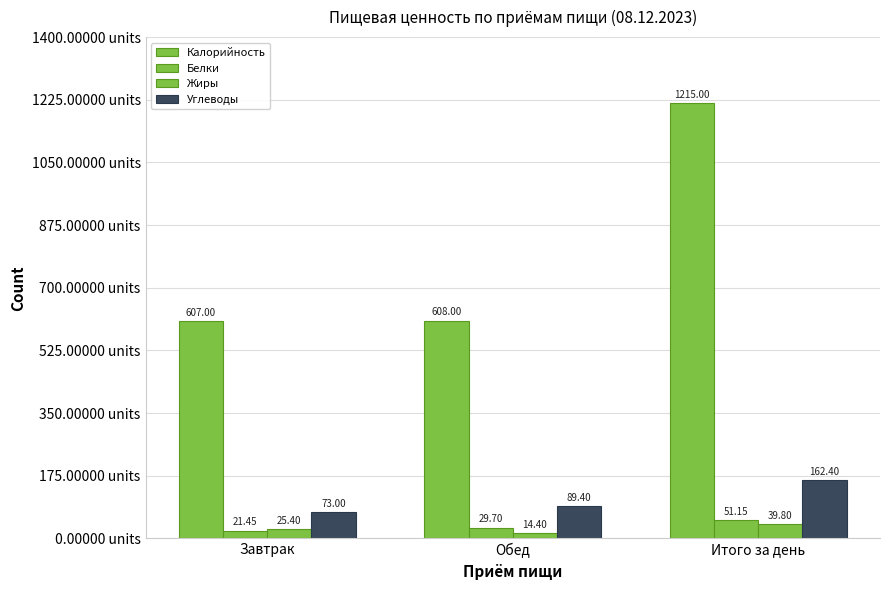

Reading right to left, extract all data points from this chart.

Калорийность: 1215.0	608.0	607.0
Белки: 51.1	29.7	21.4
Жиры: 39.8	14.4	25.4
Углеводы: 162.4	89.4	73.0